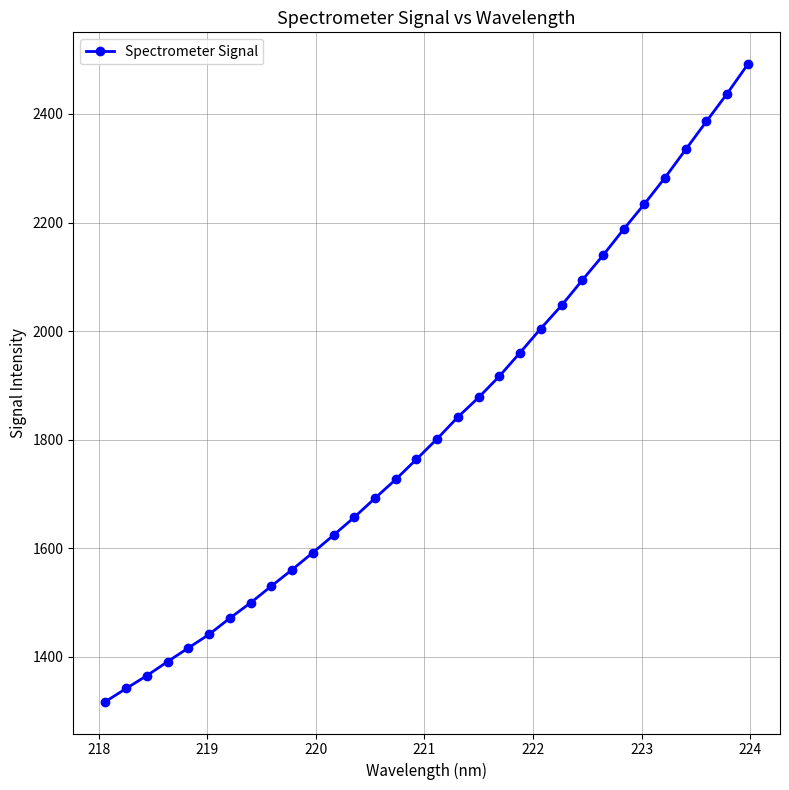

What is the maximum value shown in the chart?

2491.6